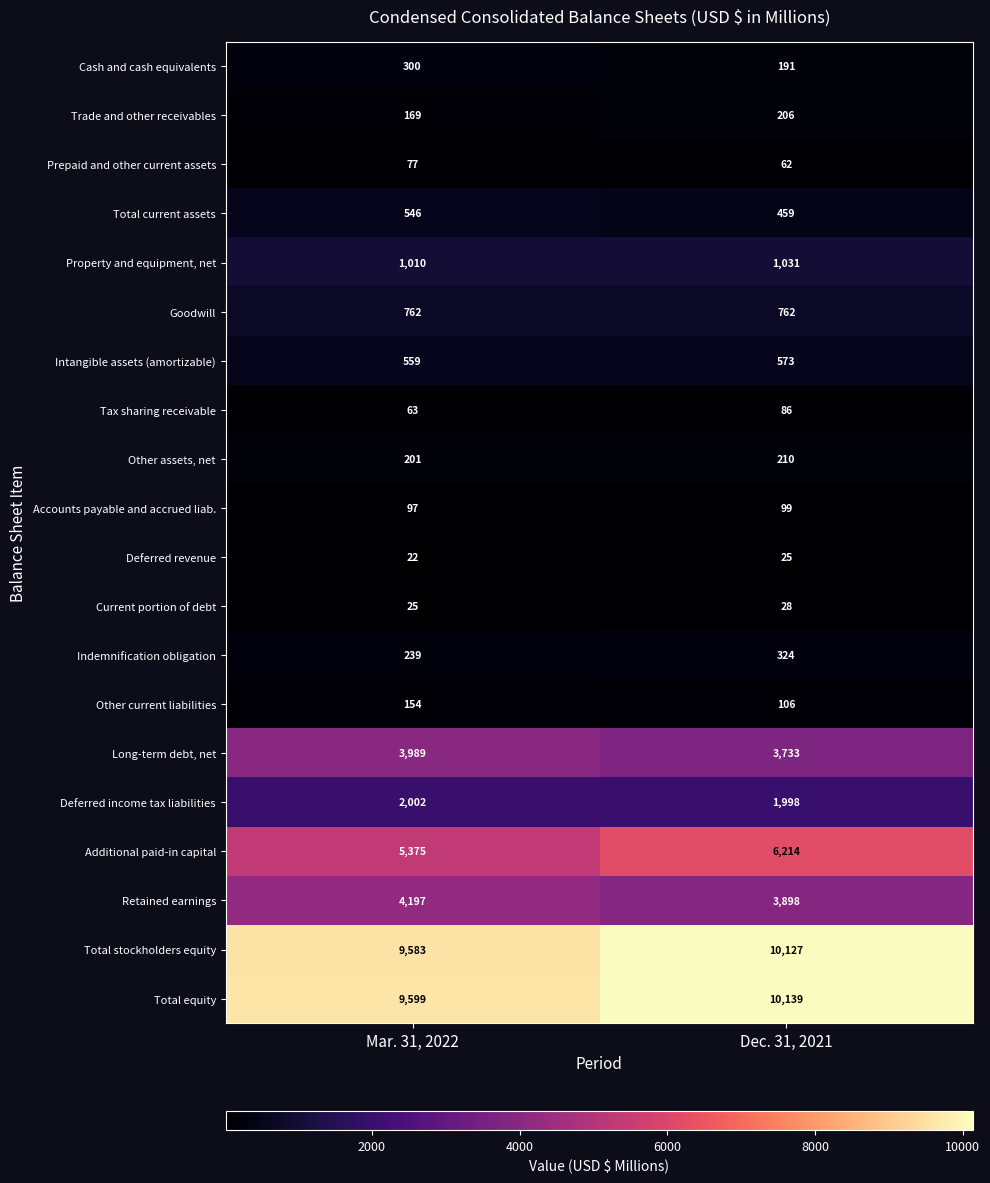

What is the difference between the Tax sharing receivable values at Dec. 31, 2021 and Mar. 31, 2022?

23